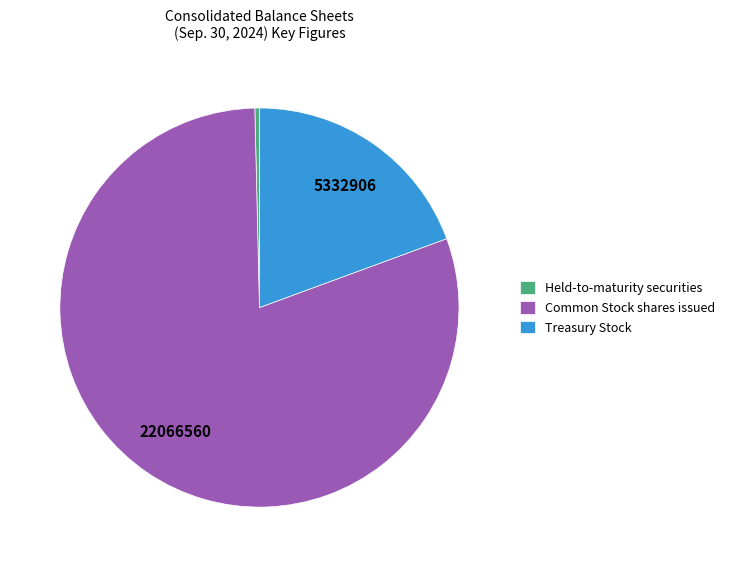

Rank the categories by value from lowest to highest.

Held-to-maturity securities, Treasury Stock, Common Stock shares issued